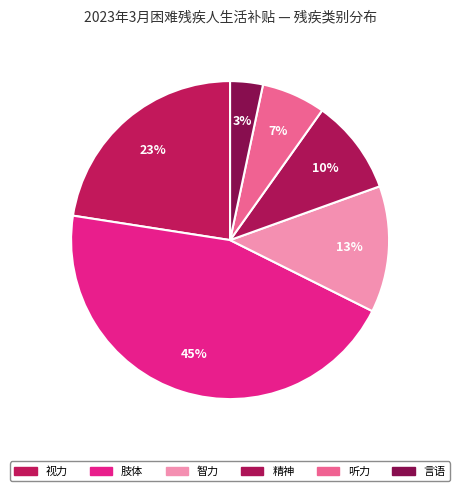

How many segments does this pie chart have?

6